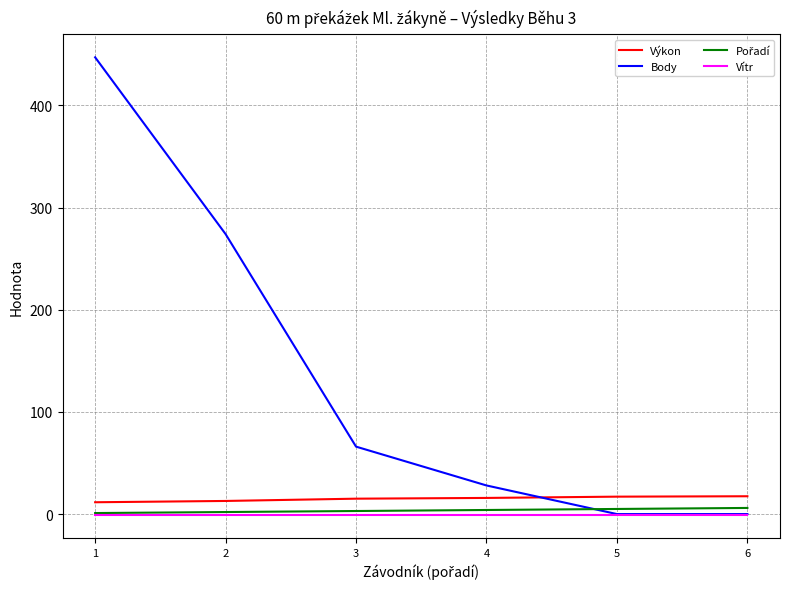

Which series has the largest total across all categories?

Body